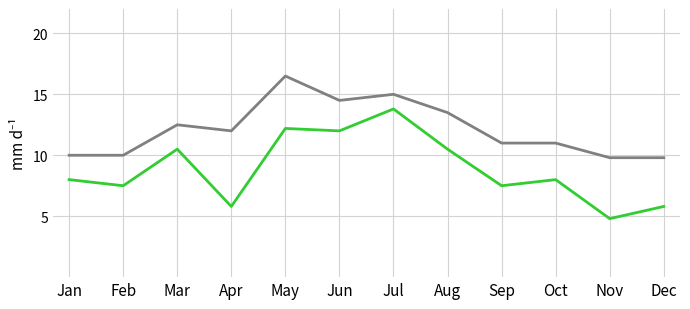

What is the spread (max minus min) of values at Sep?

3.5